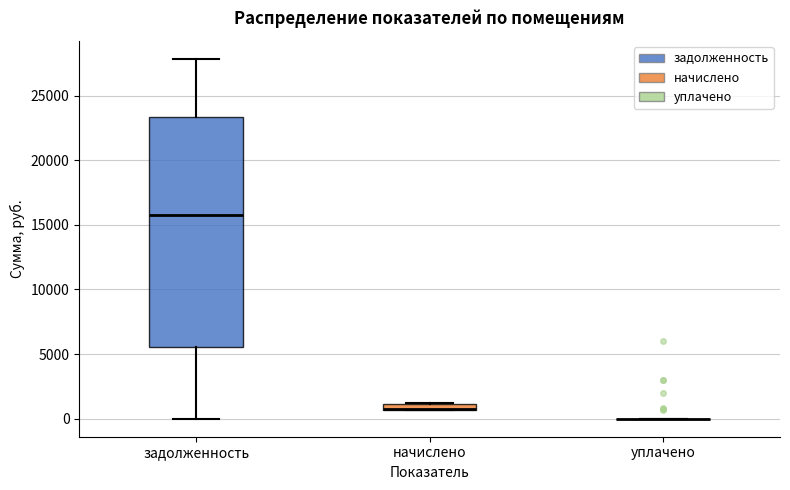

Comparing the boxes themselves (not the whiskers), which one is the tallest?

задолженность